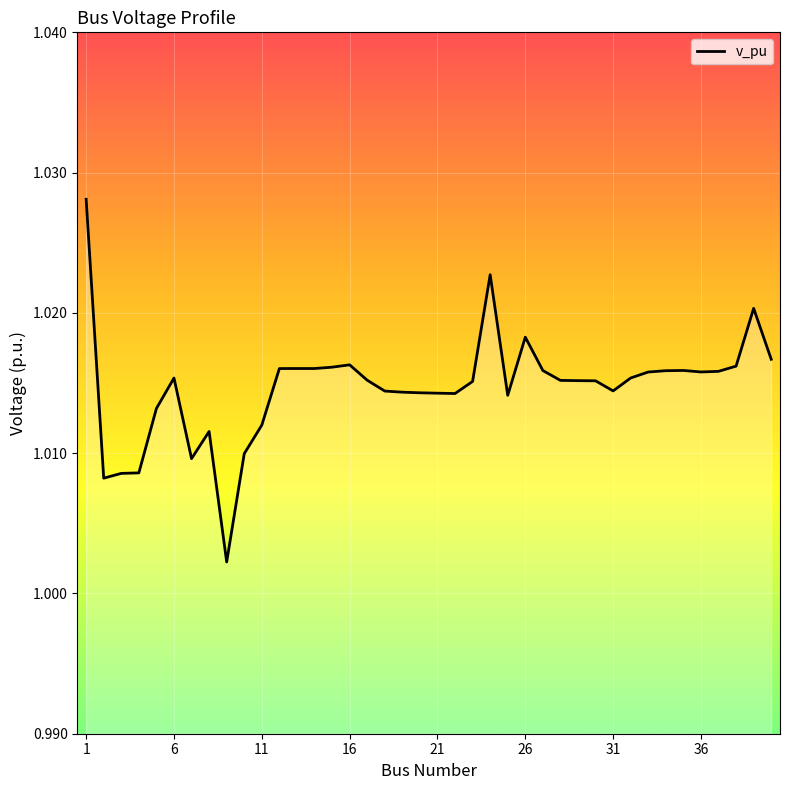

Does the chart display data point markers on the line(s)?

No